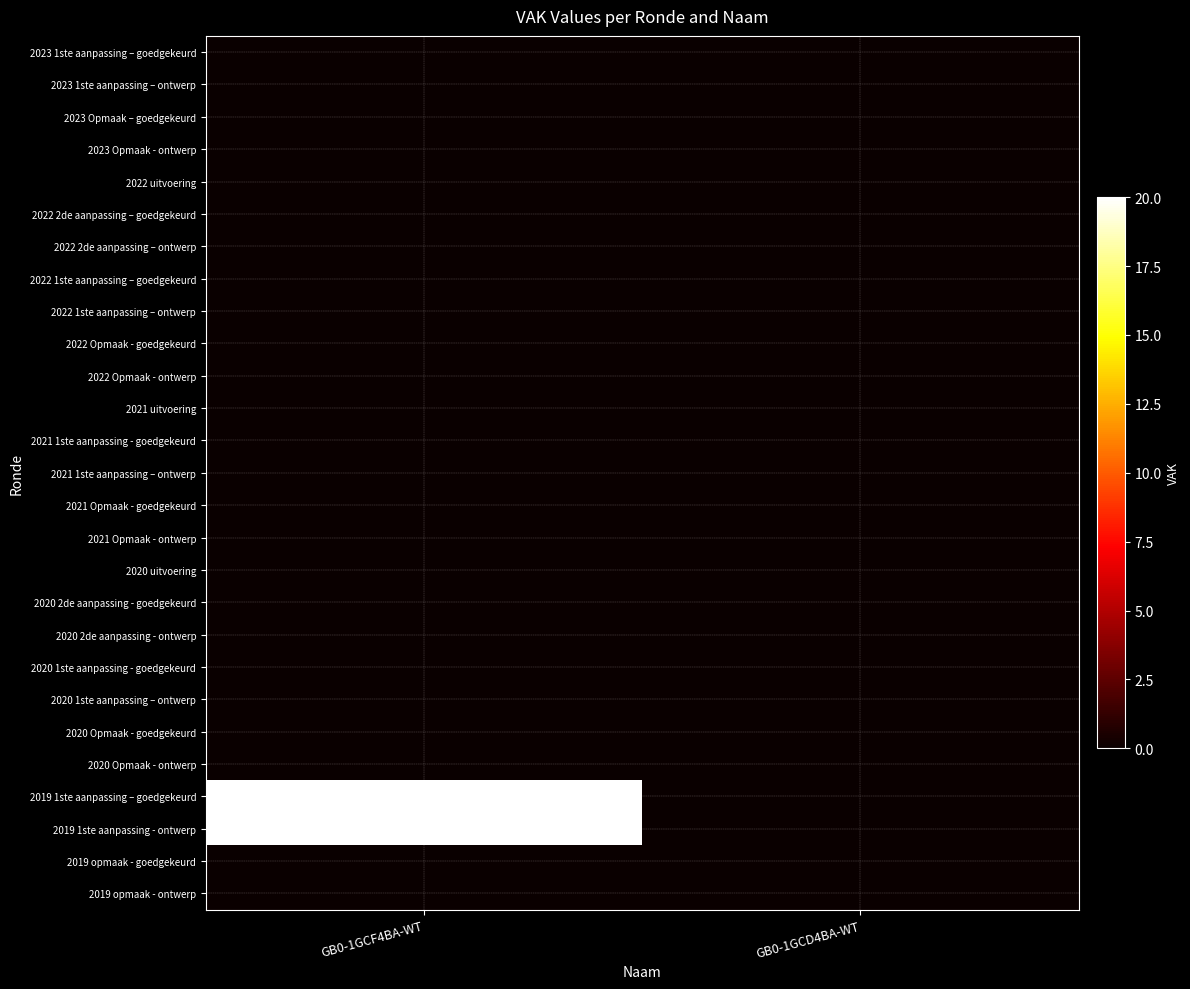

Between GB0-1GCF4BA-WT and GB0-1GCD4BA-WT, which is larger?

GB0-1GCF4BA-WT